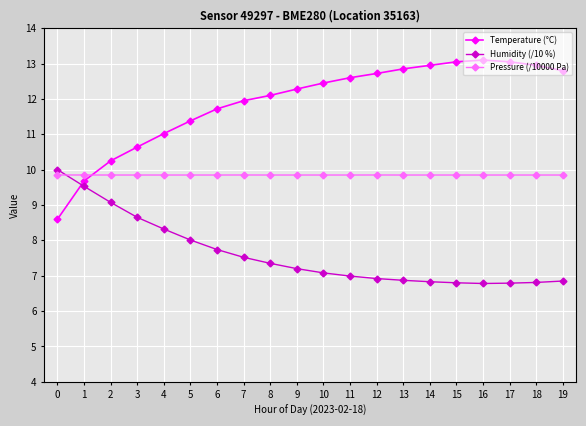

How many intersections are there between Humidity (/10 %) and Pressure (/10000 Pa)?

1